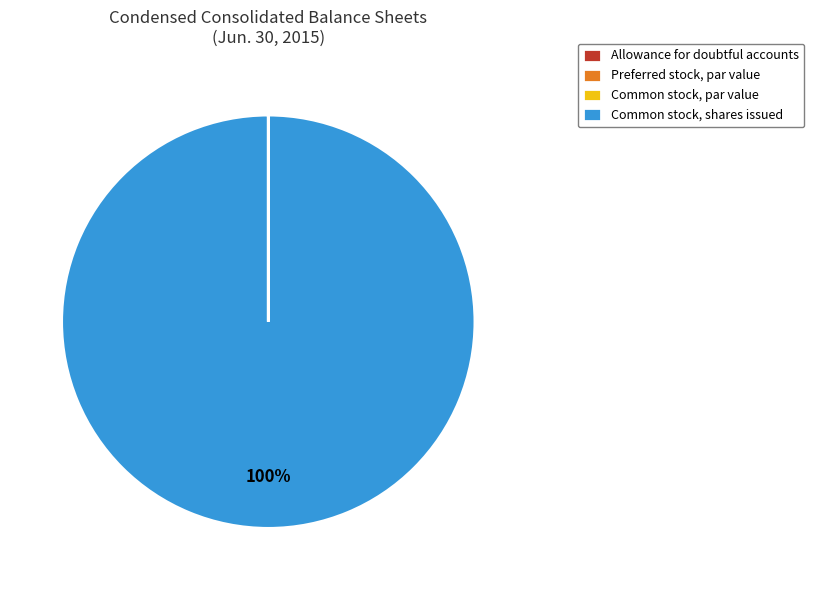

Which category has the biggest portion of the pie?

Common stock, shares issued